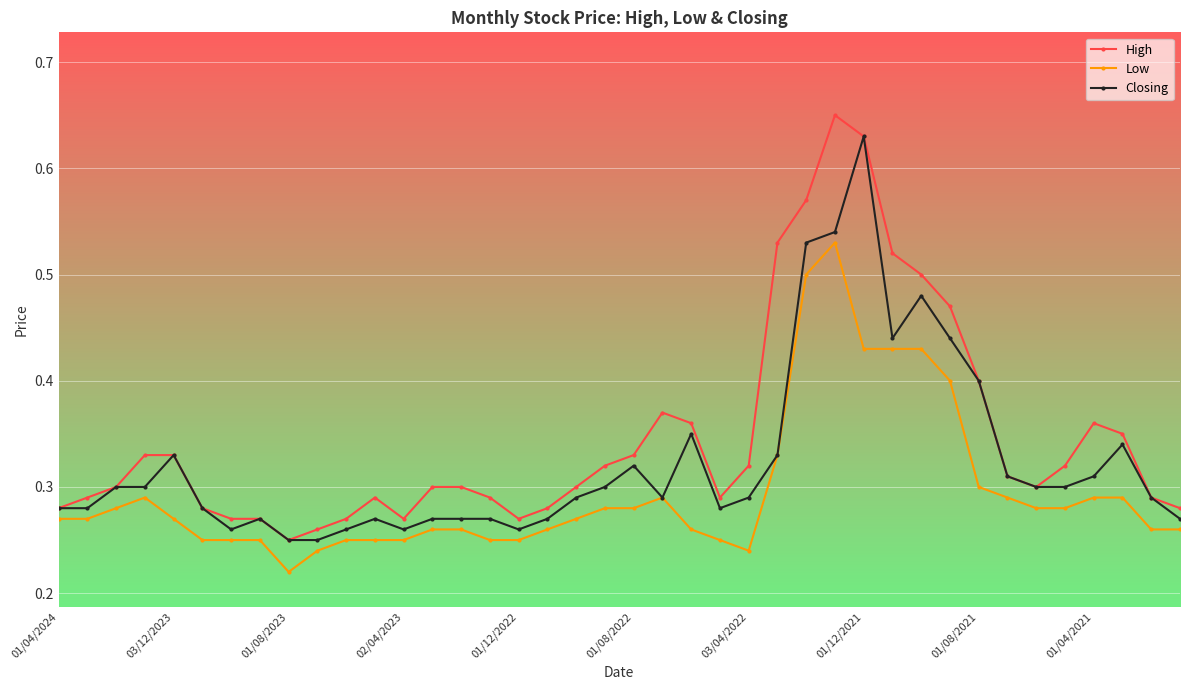

Which series has the largest total across all categories?

High